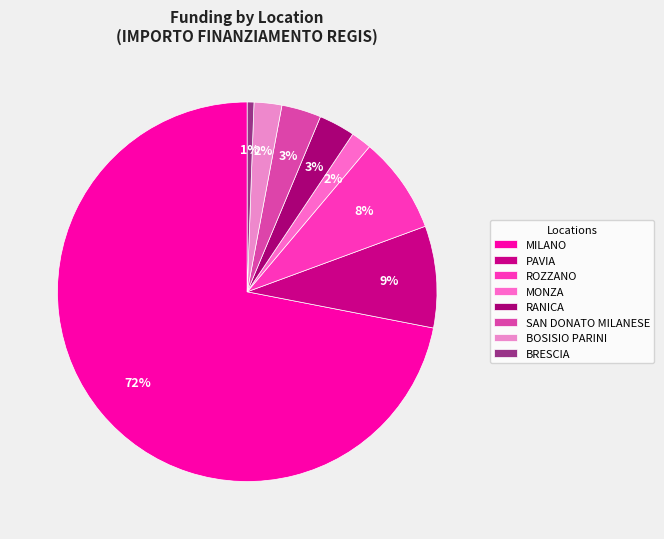

What is the smallest slice in the pie chart?

BRESCIA